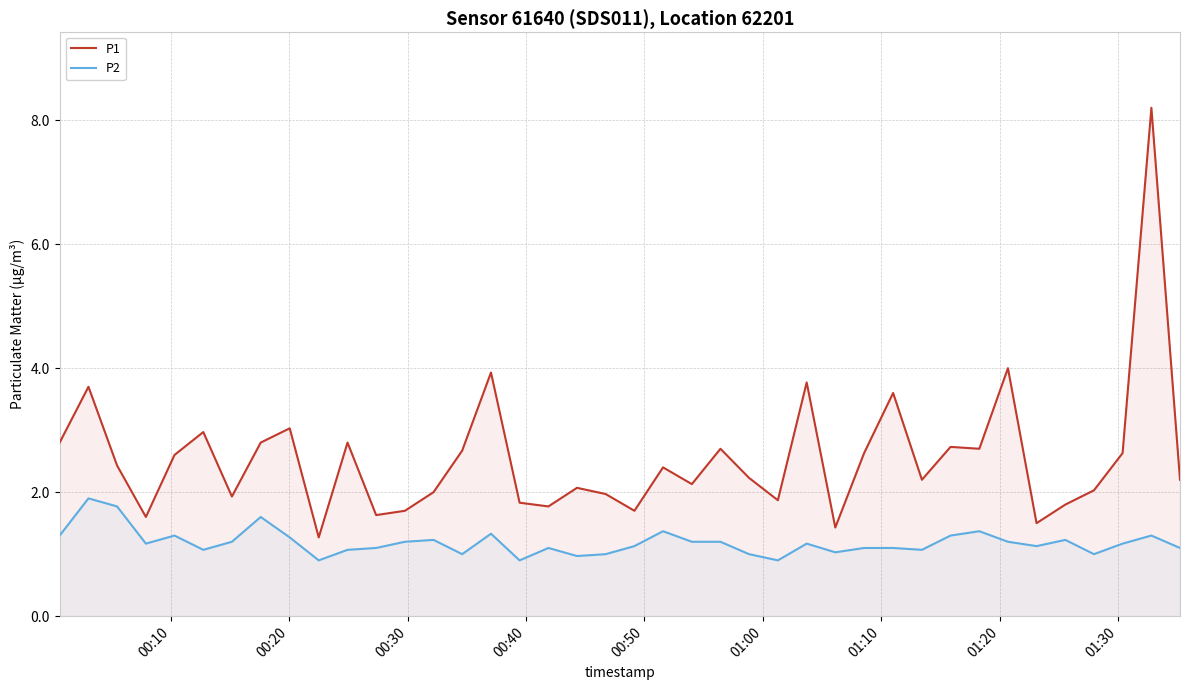

What is the value of the P2 point at the 19th from the left?

1.0